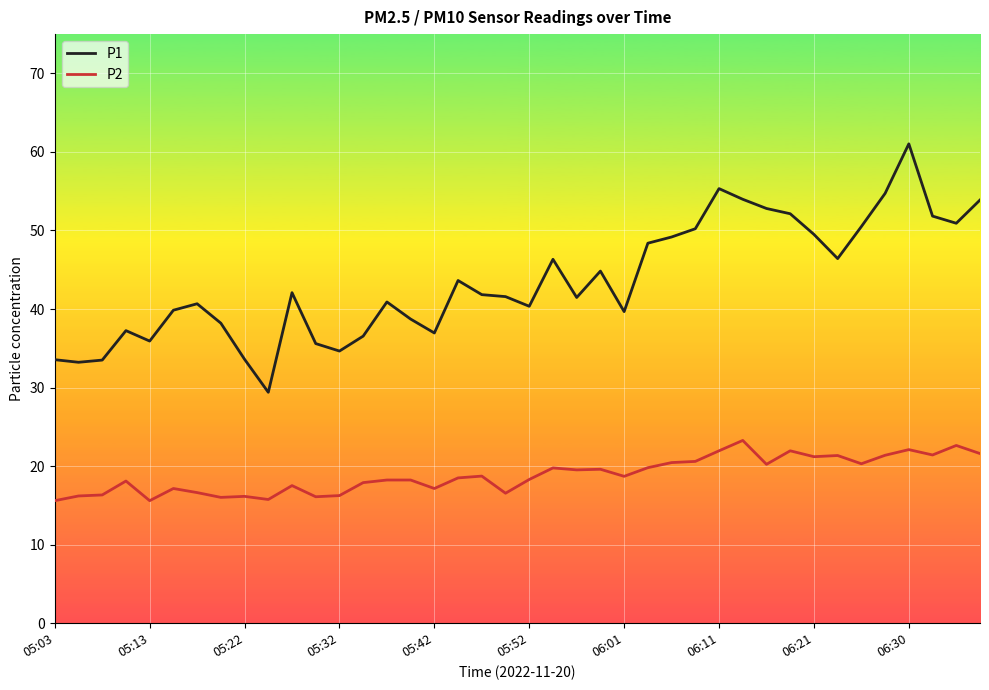

True or false: P1 and P2 intersect in this chart.

False